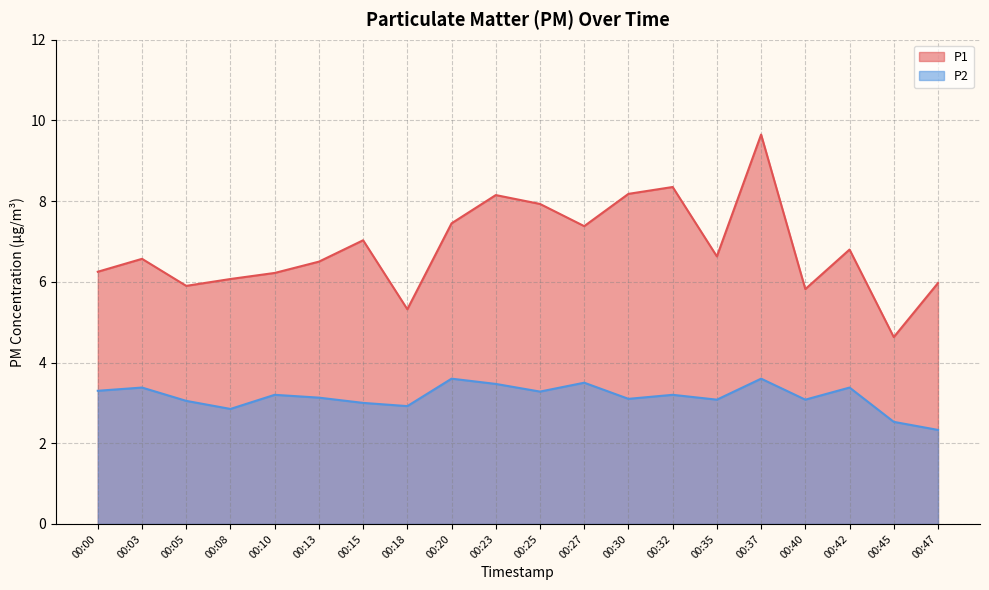

In P1, how many points are higher than both neighbors (excluding endpoints)?

6